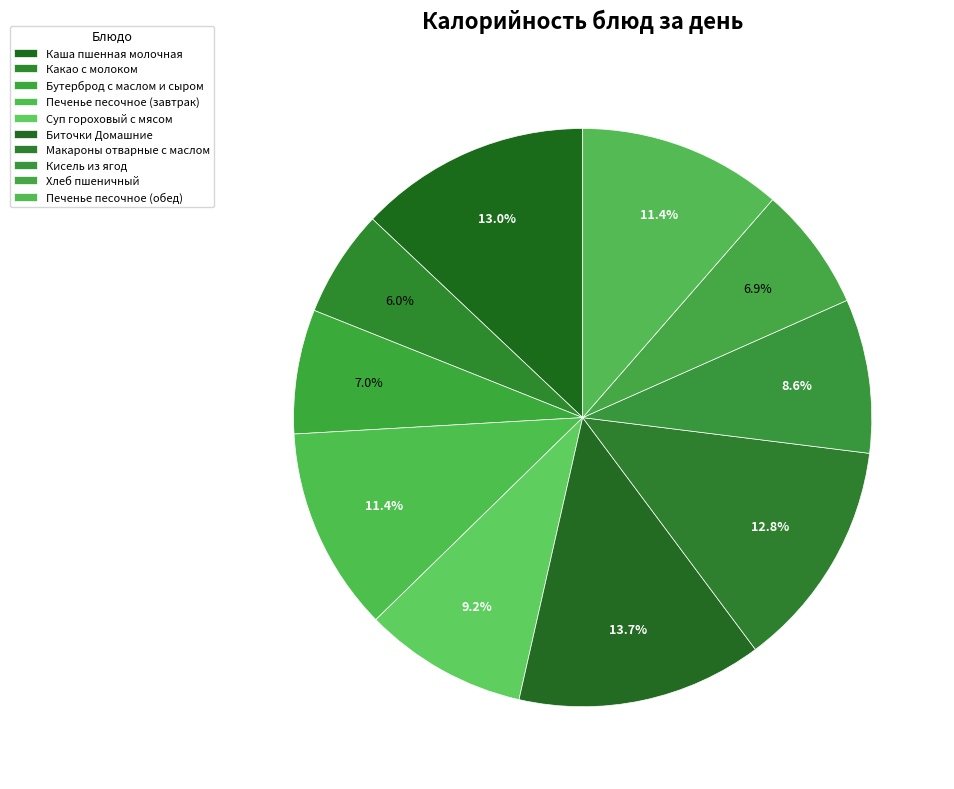

Between Суп гороховый с мясом and Какао с молоком, which is larger?

Суп гороховый с мясом